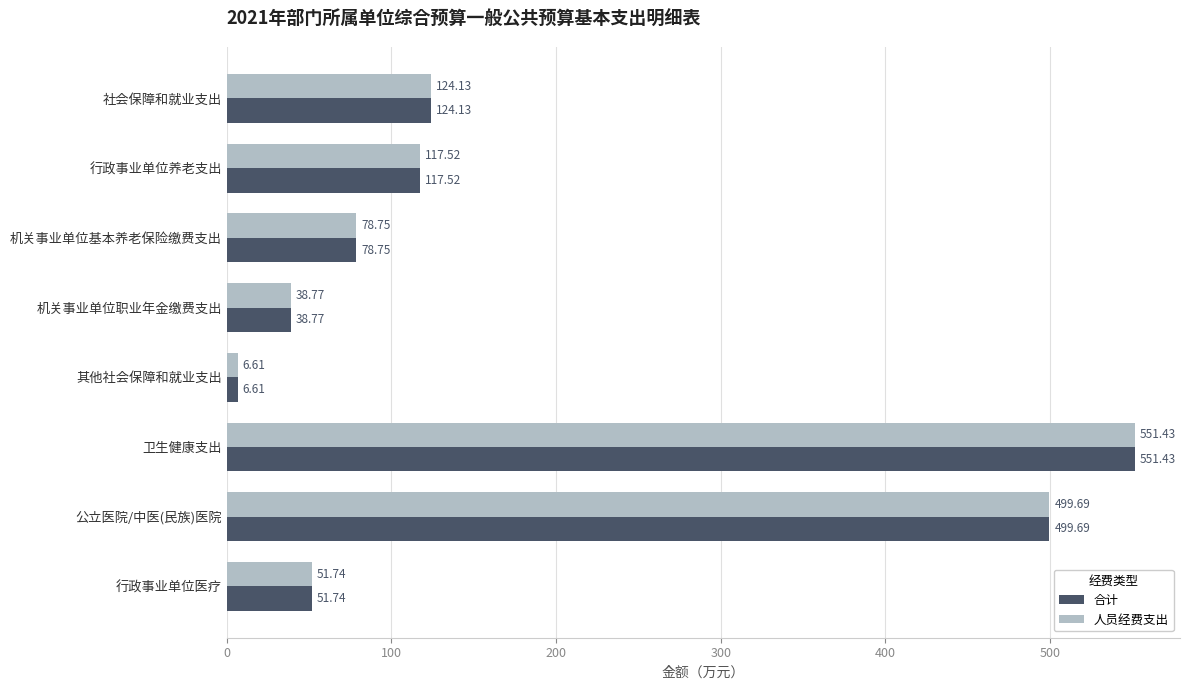

How many data points does each series have?

8